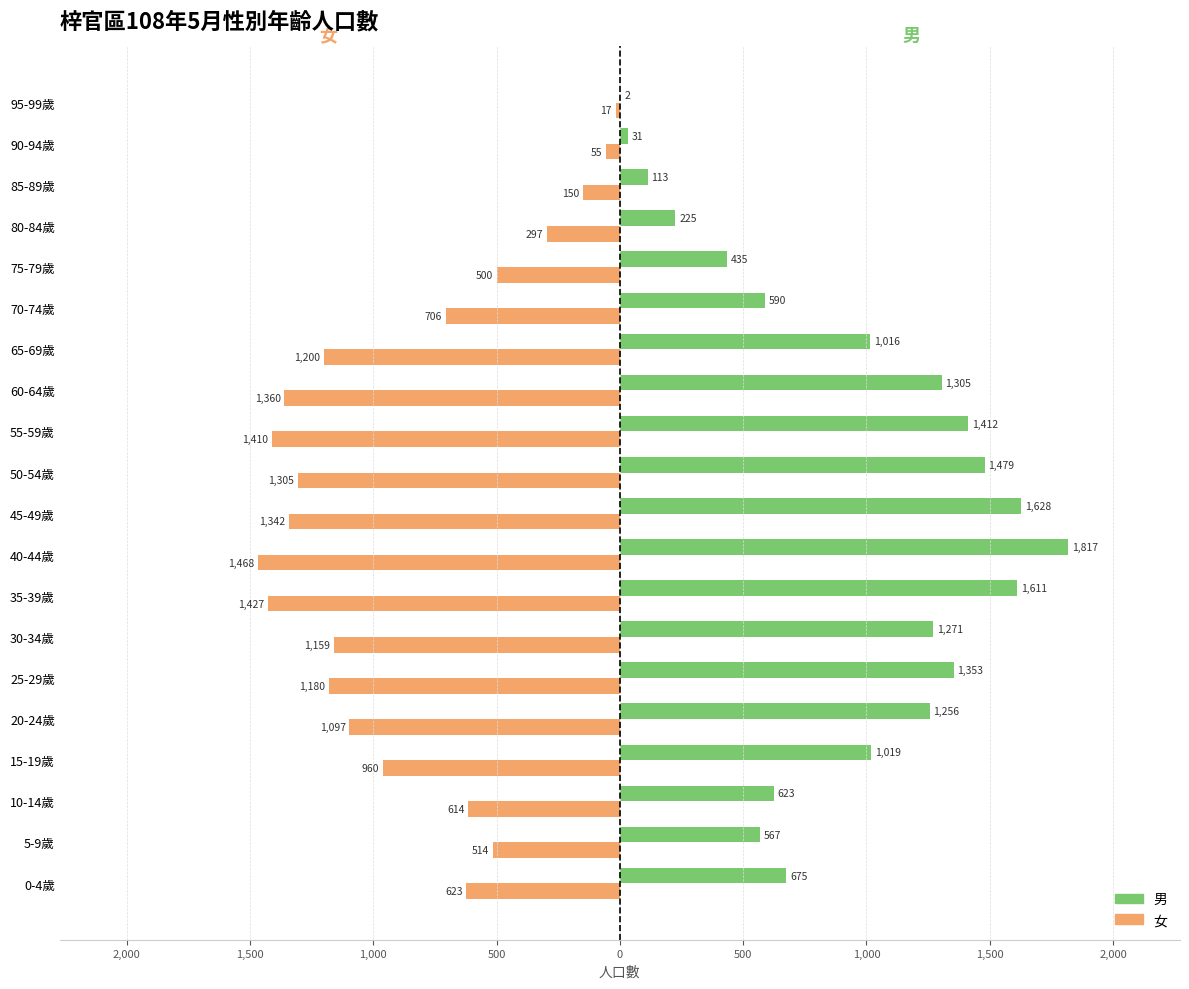

What are all the series names shown in the legend?

男, 女